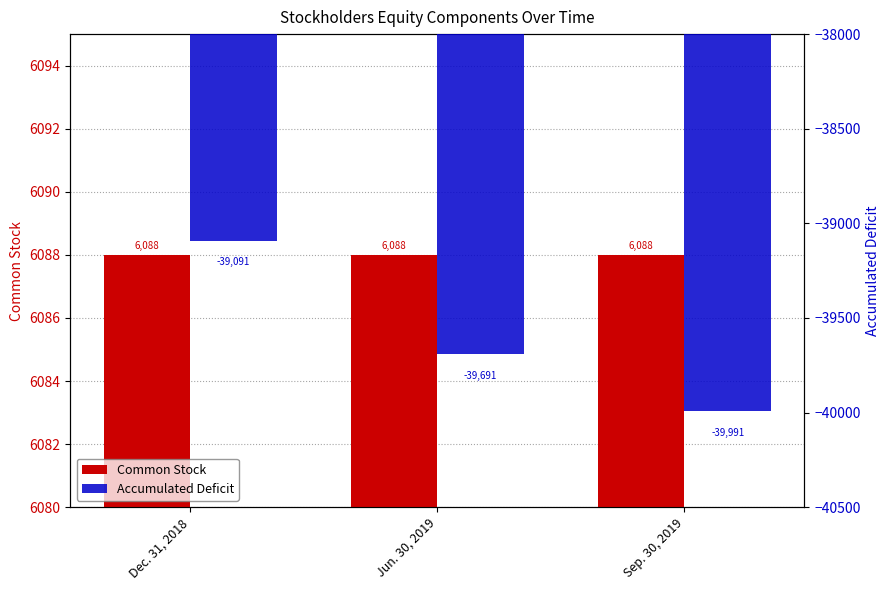

Does the chart contain stacked bars?

No